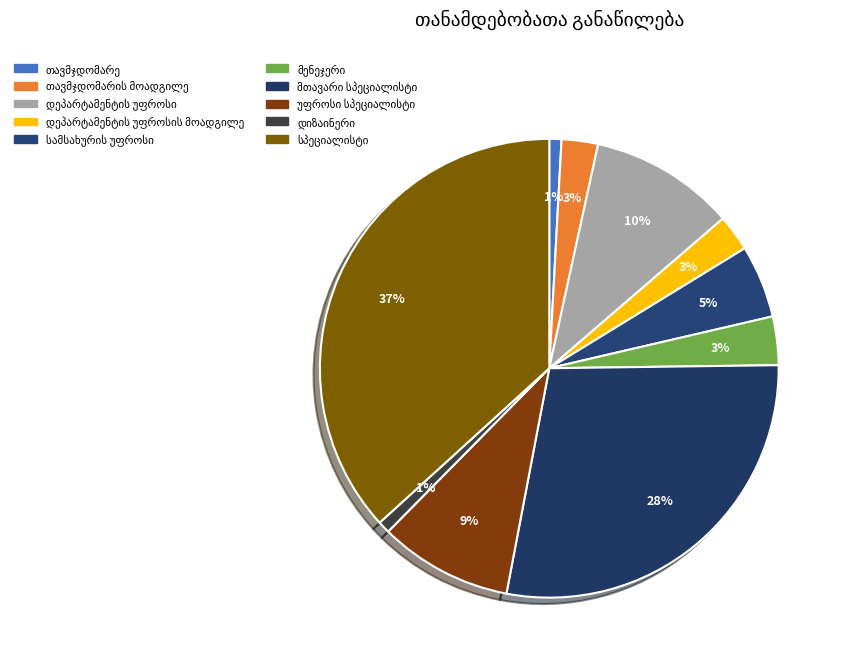

Does any single category account for the majority?

No